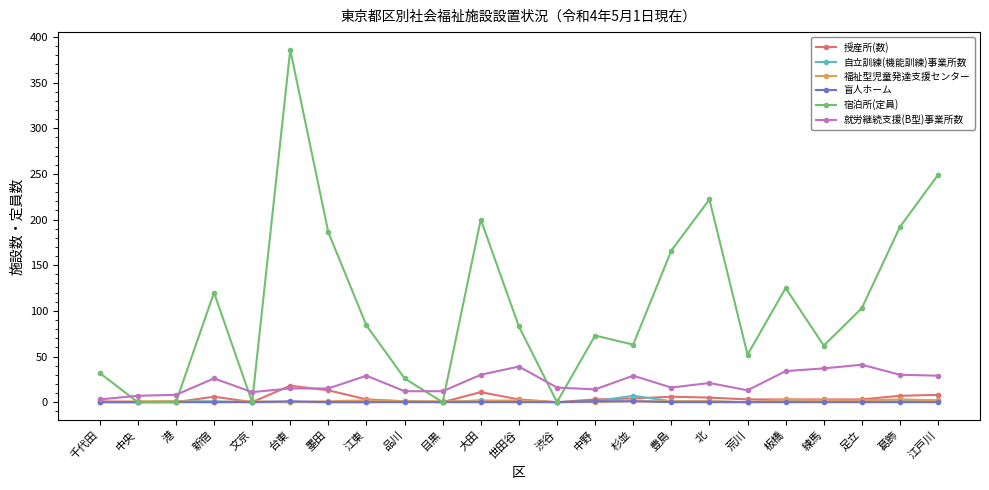

Where is the first local maximum for 宿泊所(定員)?

新宿